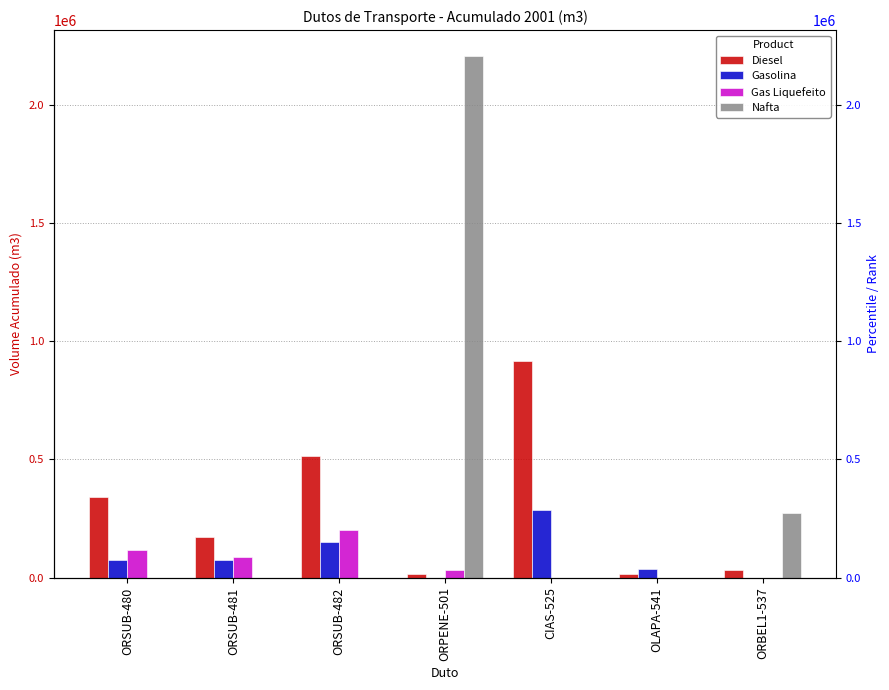

Count the number of data series in this chart.

4